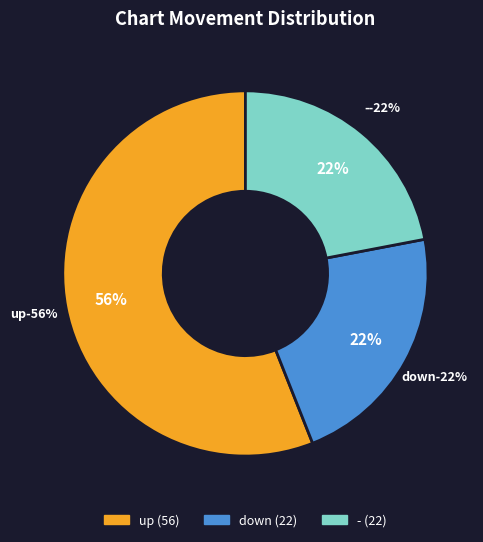

Does up represent more than half of the total?

Yes